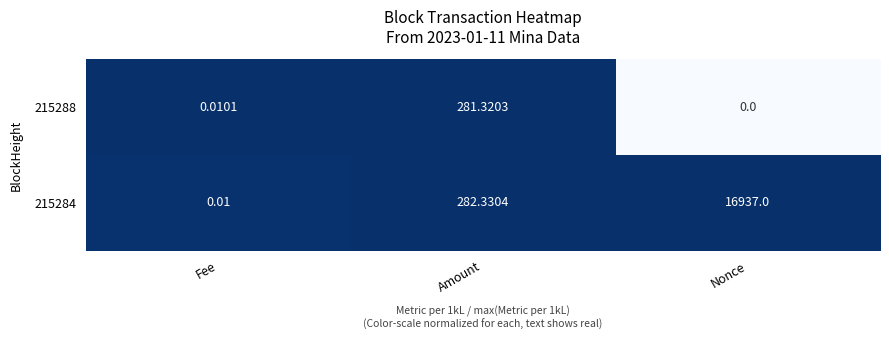

List the labels in order of 215284 value, smallest first.

Fee, Amount, Nonce